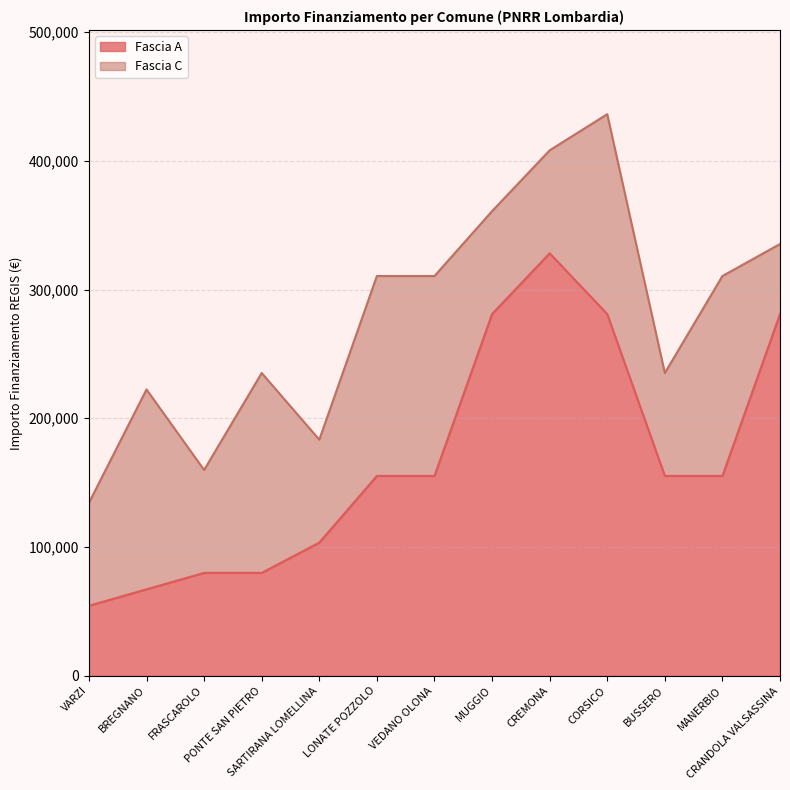

What is the sum of all values?

2176759